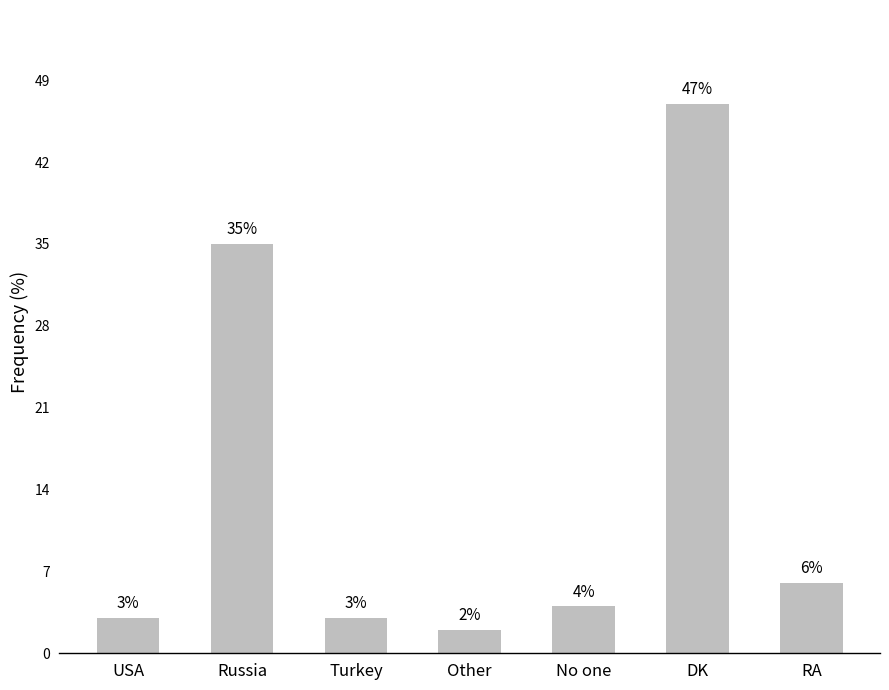

How many series are shown in this chart?

1